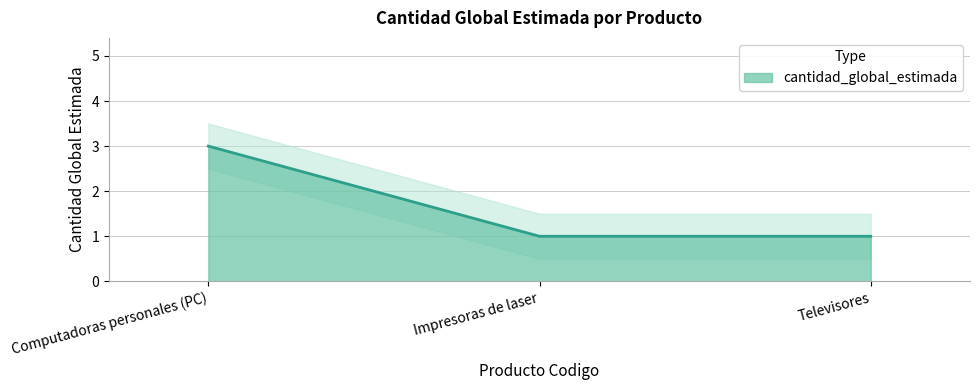

True or false: cantidad_global_estimada has a value of 3 at Computadoras personales (PC).

True